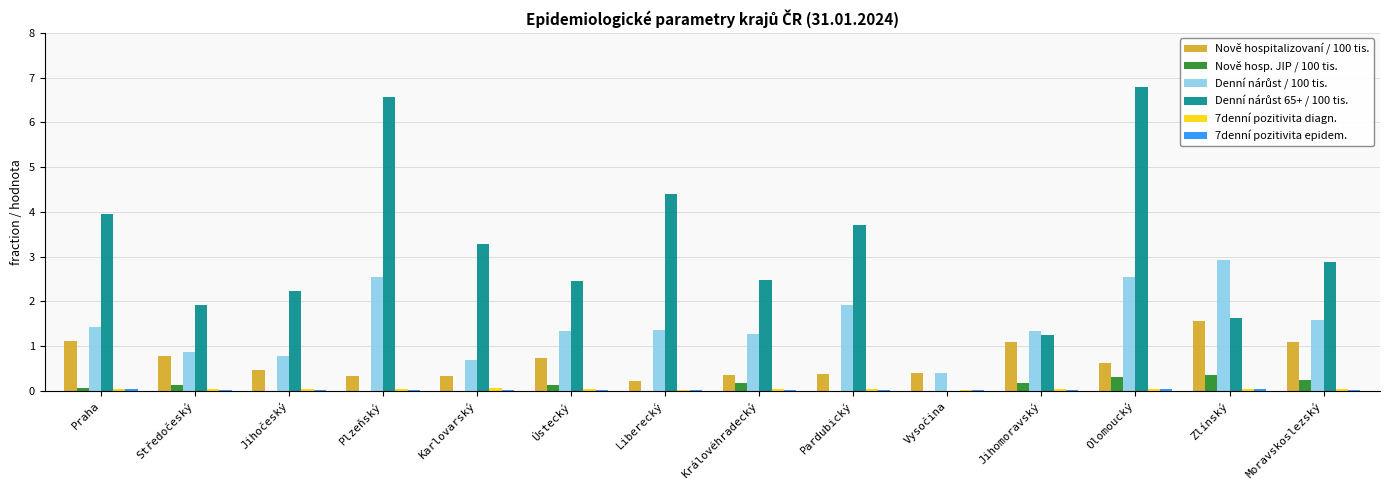

At which category does the chart reach its peak across all series?

Olomoucký